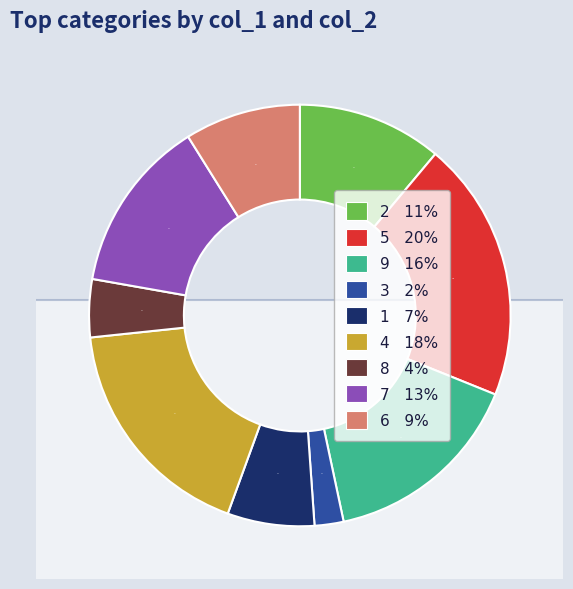

To the nearest percent, what is the combined percentage of 4 and 6?

27%